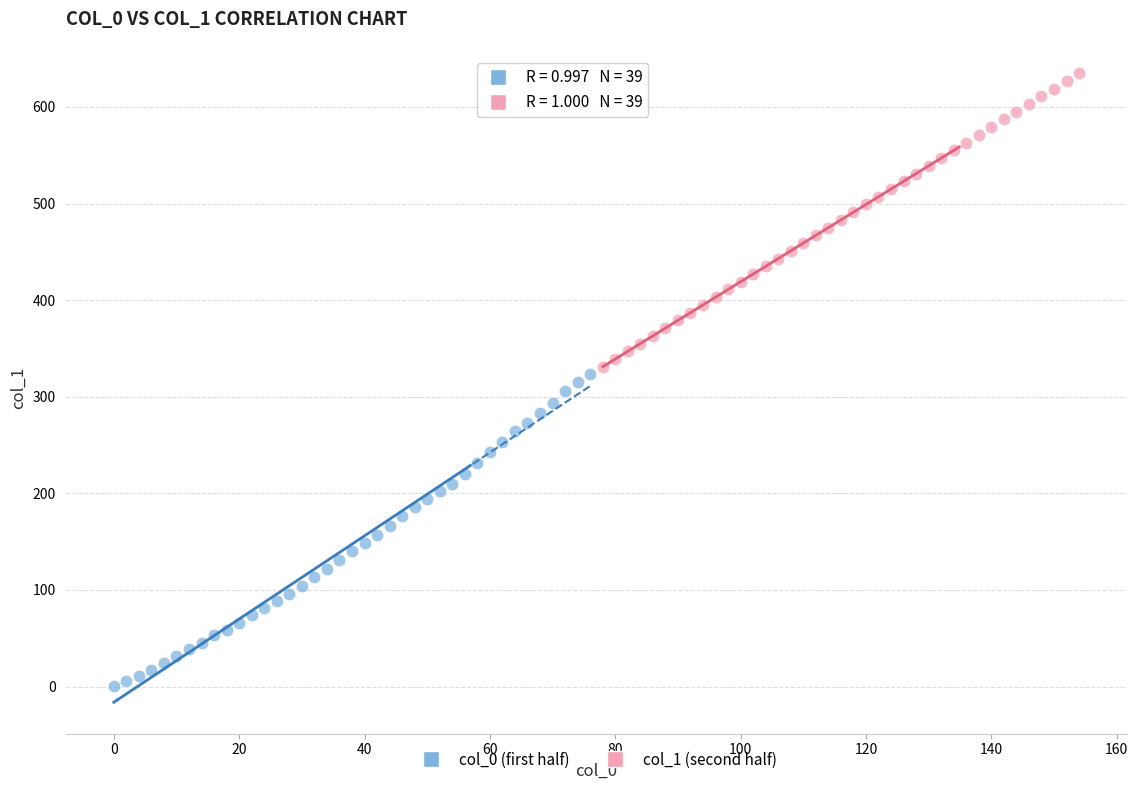

Which series has the largest Y range (max minus min)?

col_0 (first half)